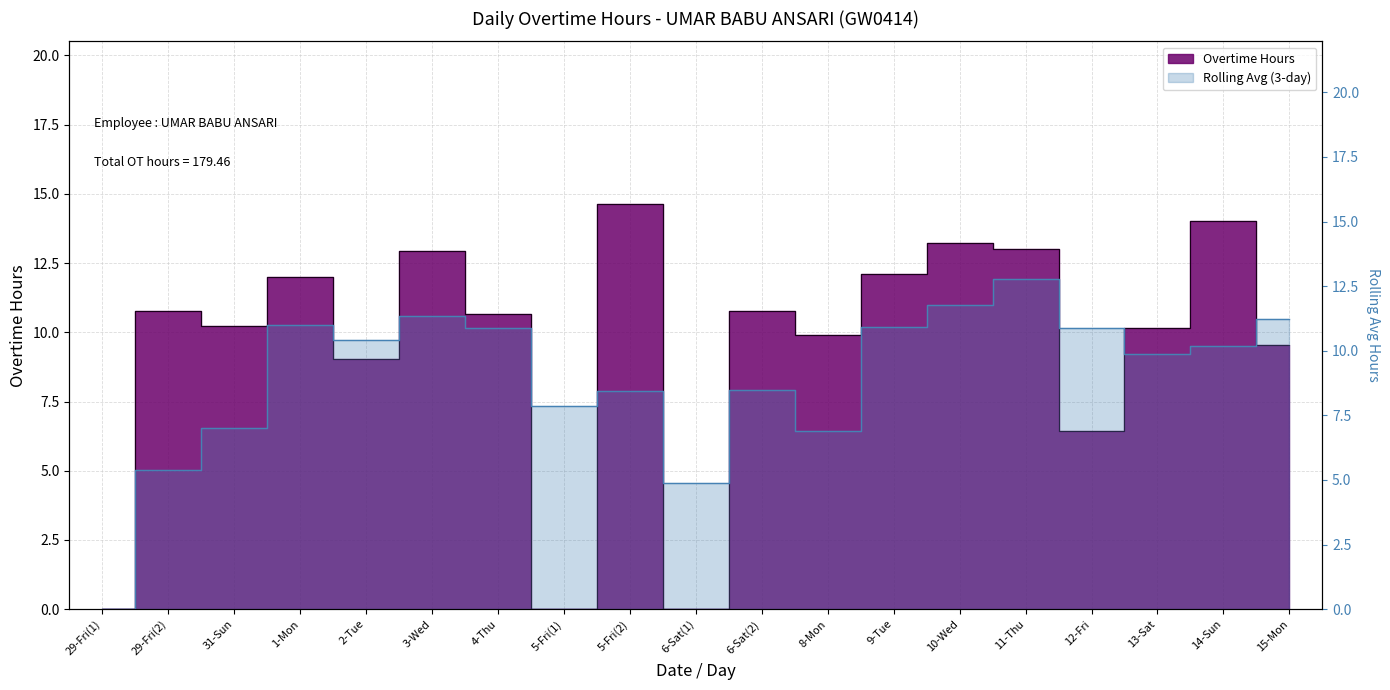

What is the label of the 16th point from the left?

12-Fri